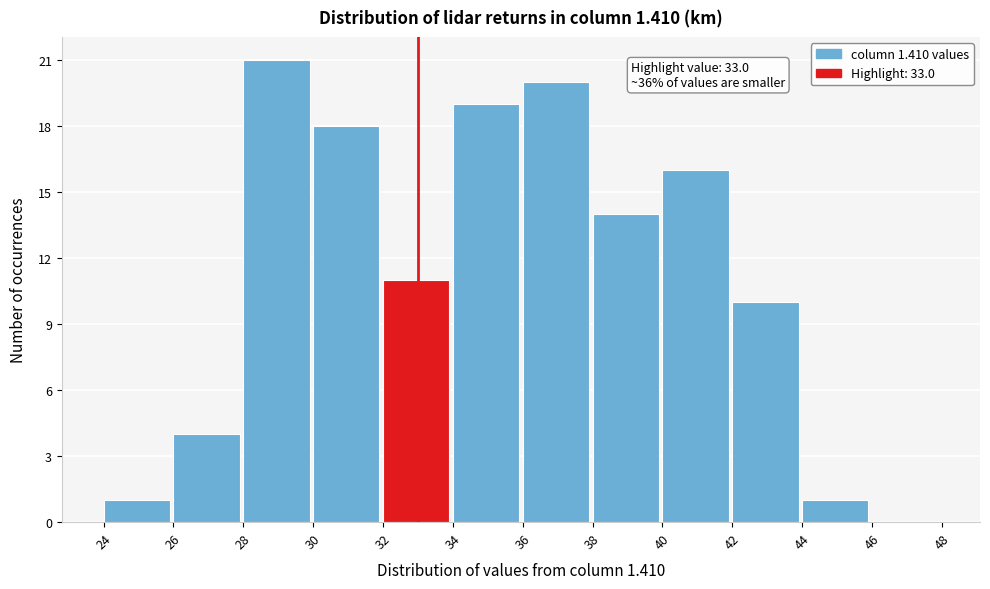

Over which range of the x-axis is the bar tallest?

28 to 30